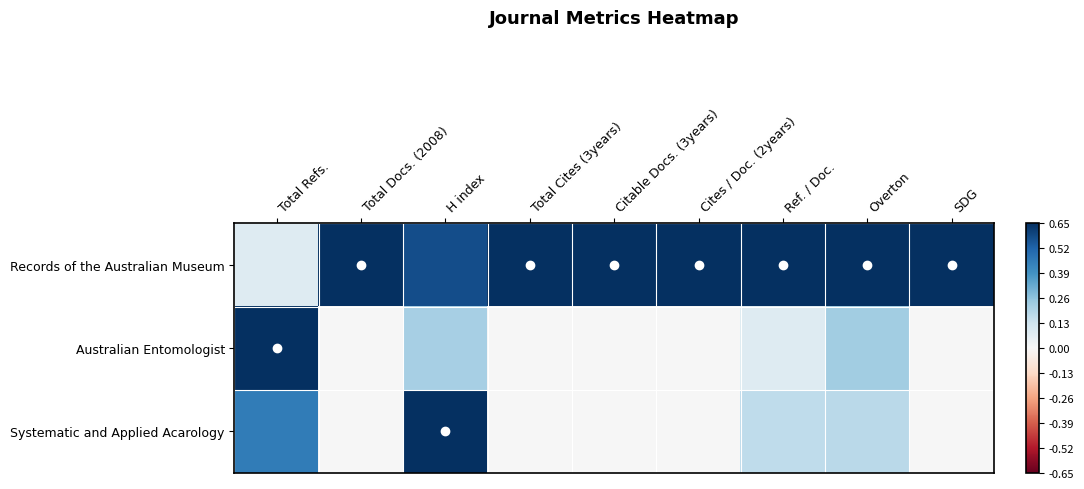

At SDG, list the series in order from largest to smallest.

Records of the Australian Museum, Australian Entomologist, Systematic and Applied Acarology